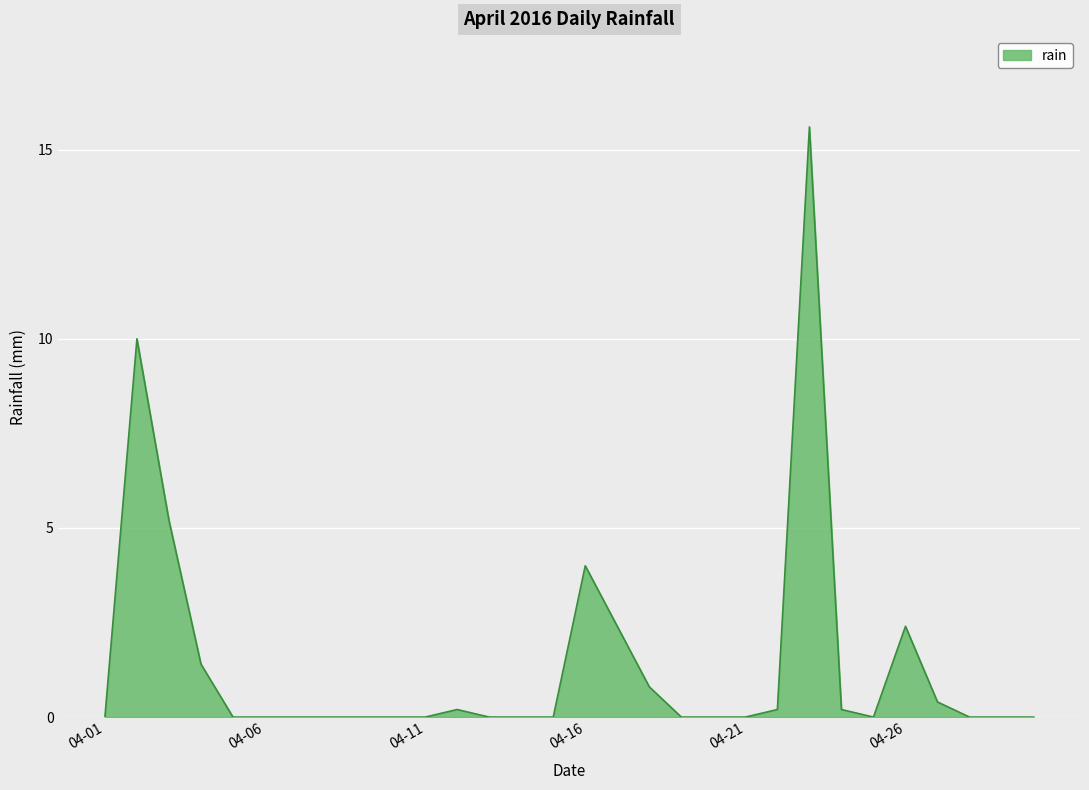

What is the greatest value displayed?

15.6